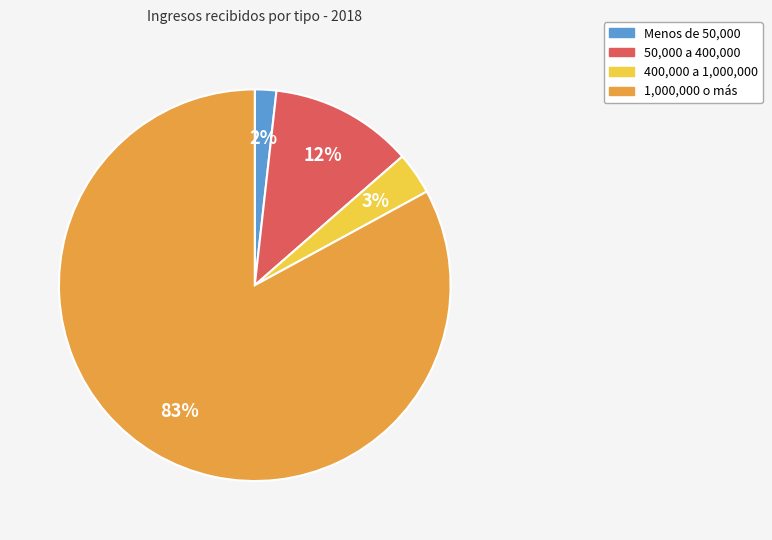

Does any single category account for the majority?

Yes